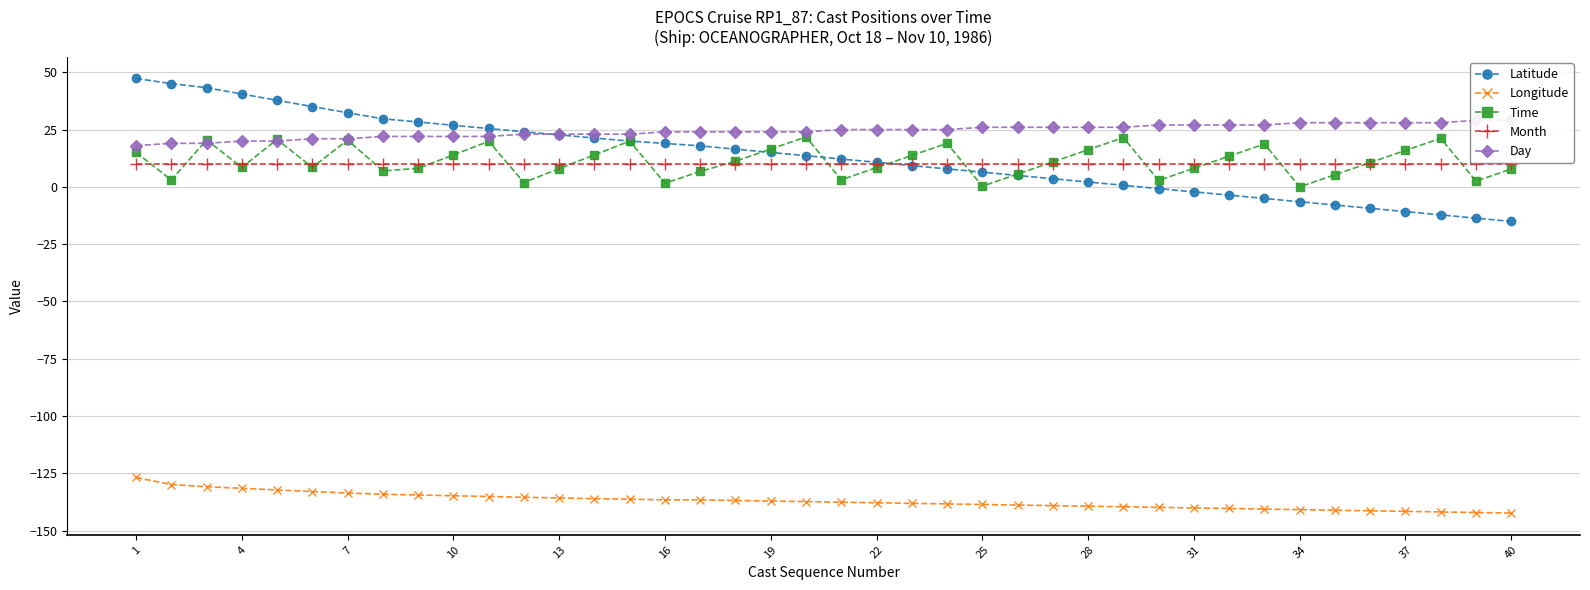

The value of Longitude at 31 is -140.1. True or false?

True